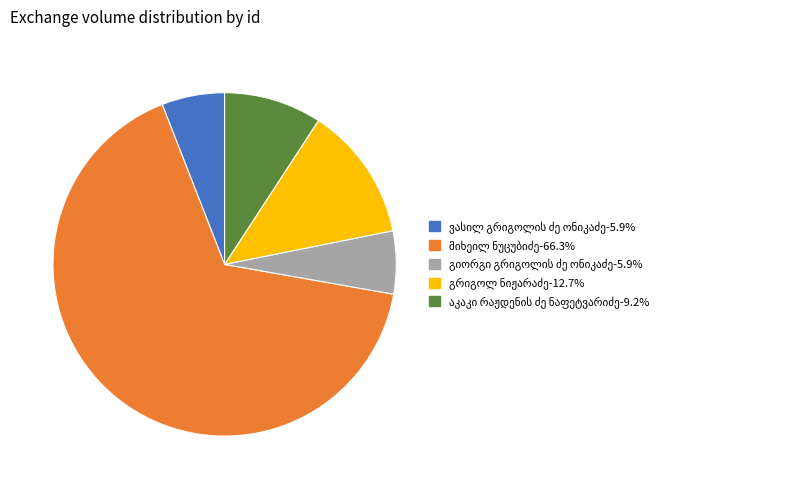

Is there a majority slice in this chart?

Yes